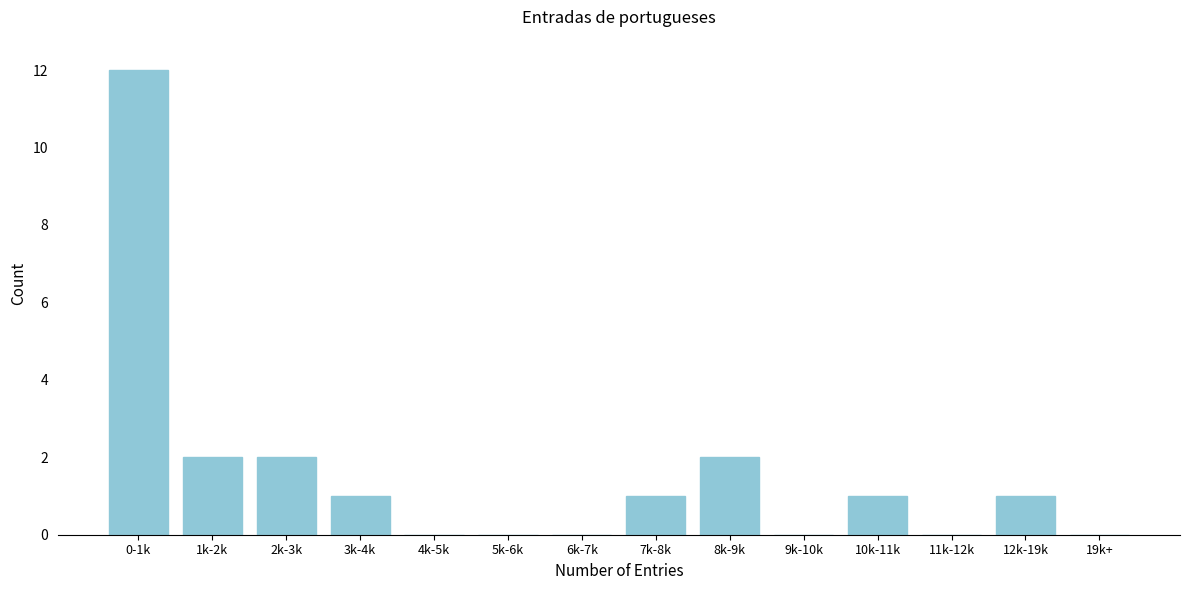

Reading left to right, transcribe all the data shown in this chart.

0-1k=12	1k-2k=2	2k-3k=2	3k-4k=1	4k-5k=0	5k-6k=0	6k-7k=0	7k-8k=1	8k-9k=2	9k-10k=0	10k-11k=1	11k-12k=0	12k-19k=1	19k+=0